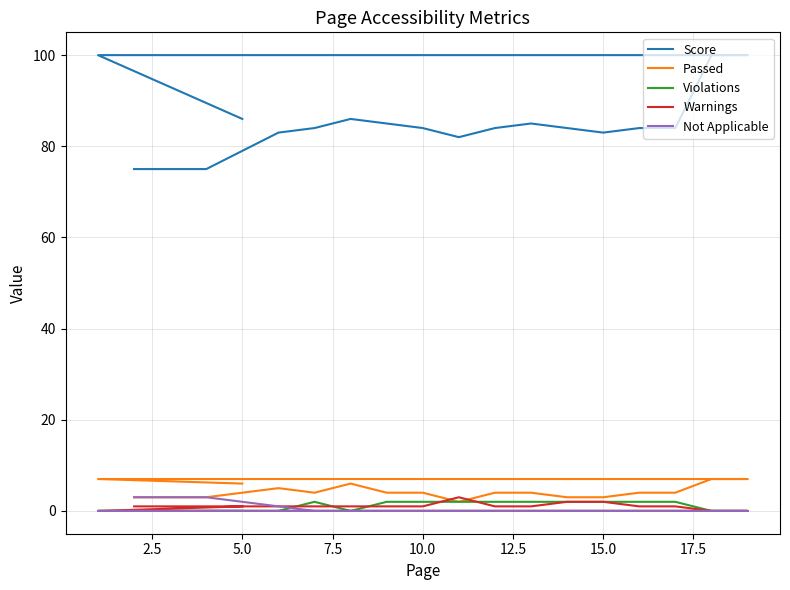

True or false: Score and Not Applicable intersect in this chart.

False